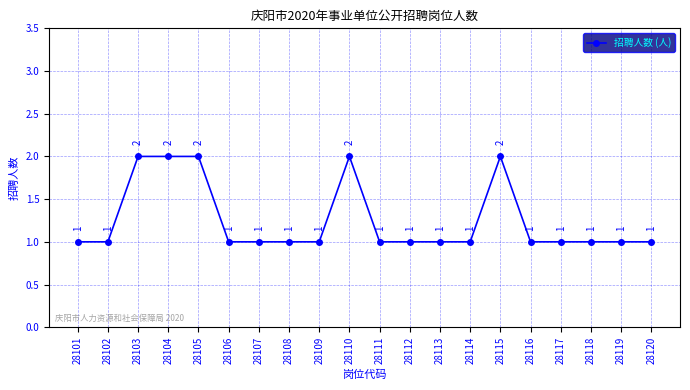

Reading left to right, transcribe all the data shown in this chart.

28101=1	28102=1	28103=2	28104=2	28105=2	28106=1	28107=1	28108=1	28109=1	28110=2	28111=1	28112=1	28113=1	28114=1	28115=2	28116=1	28117=1	28118=1	28119=1	28120=1